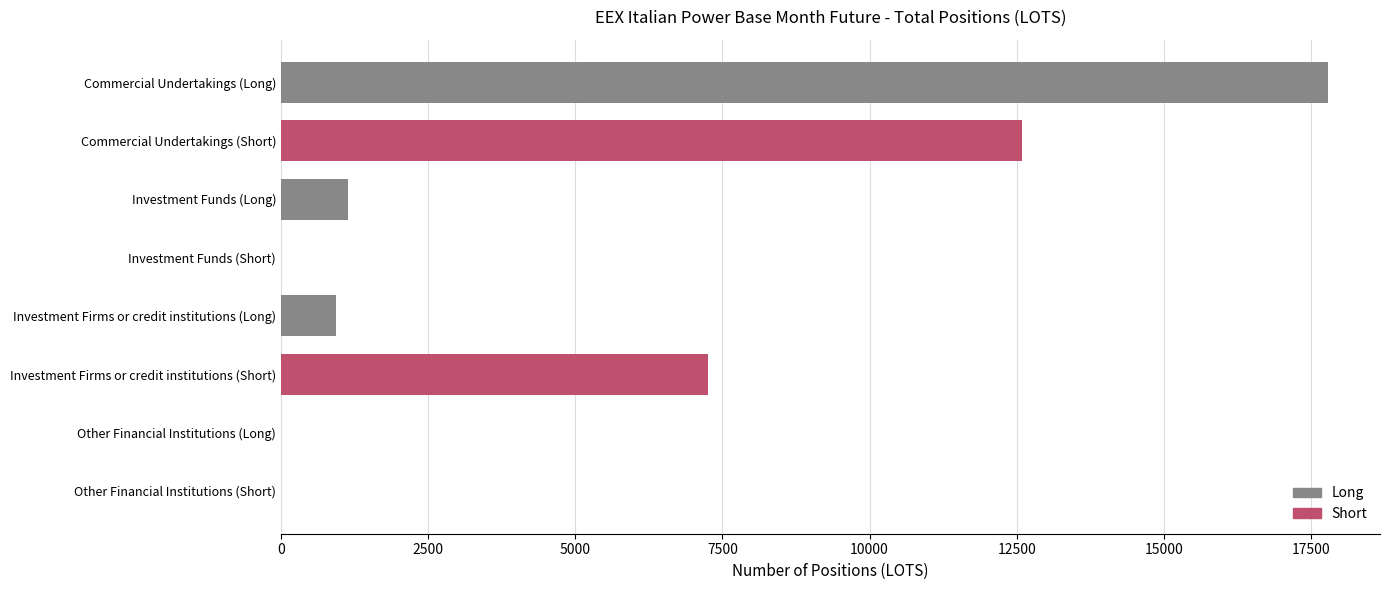

The value at Investment Firms or credit institutions (Short) is 7258. True or false?

True